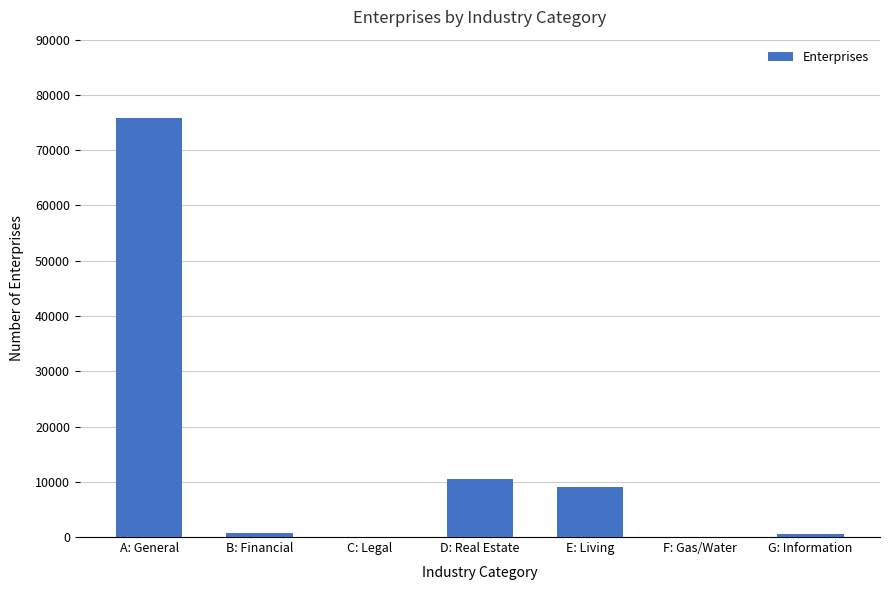

What is the change in value from B: Financial to G: Information?

-274